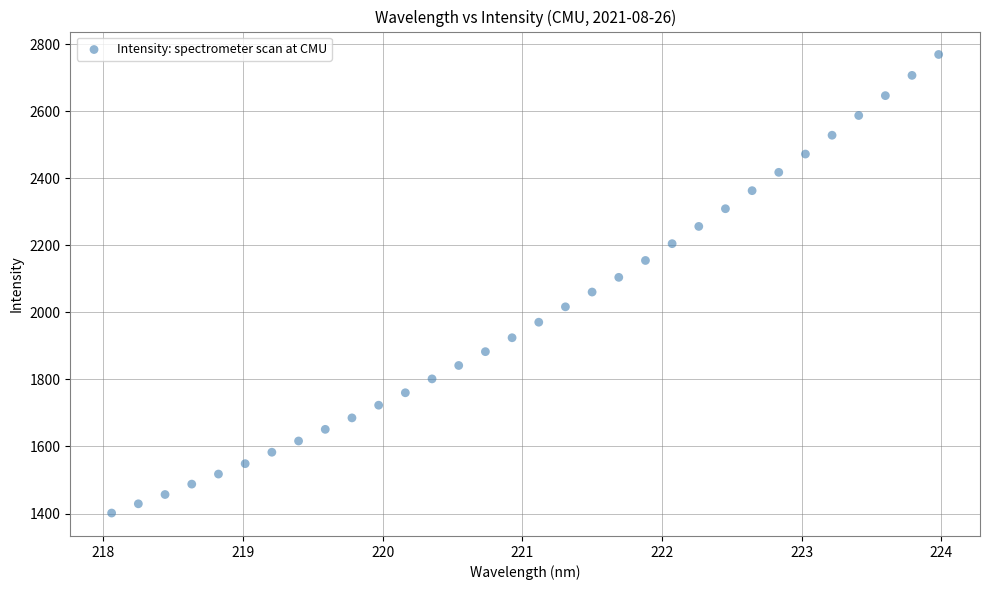

What is the range of X values (max minus min)?

5.9